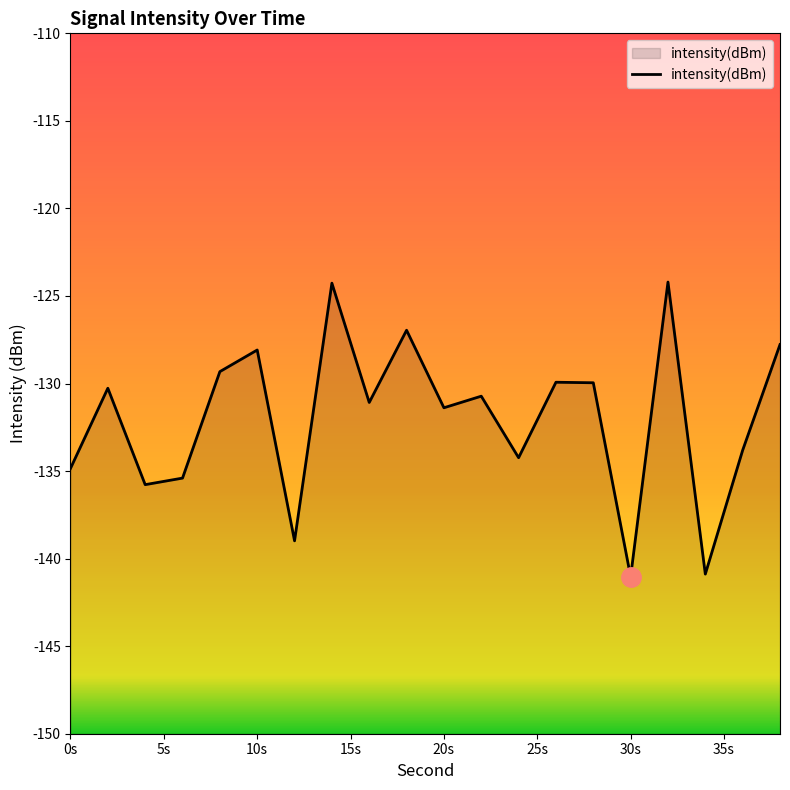

The chart shows a value of -124.2 at 32. True or false?

True